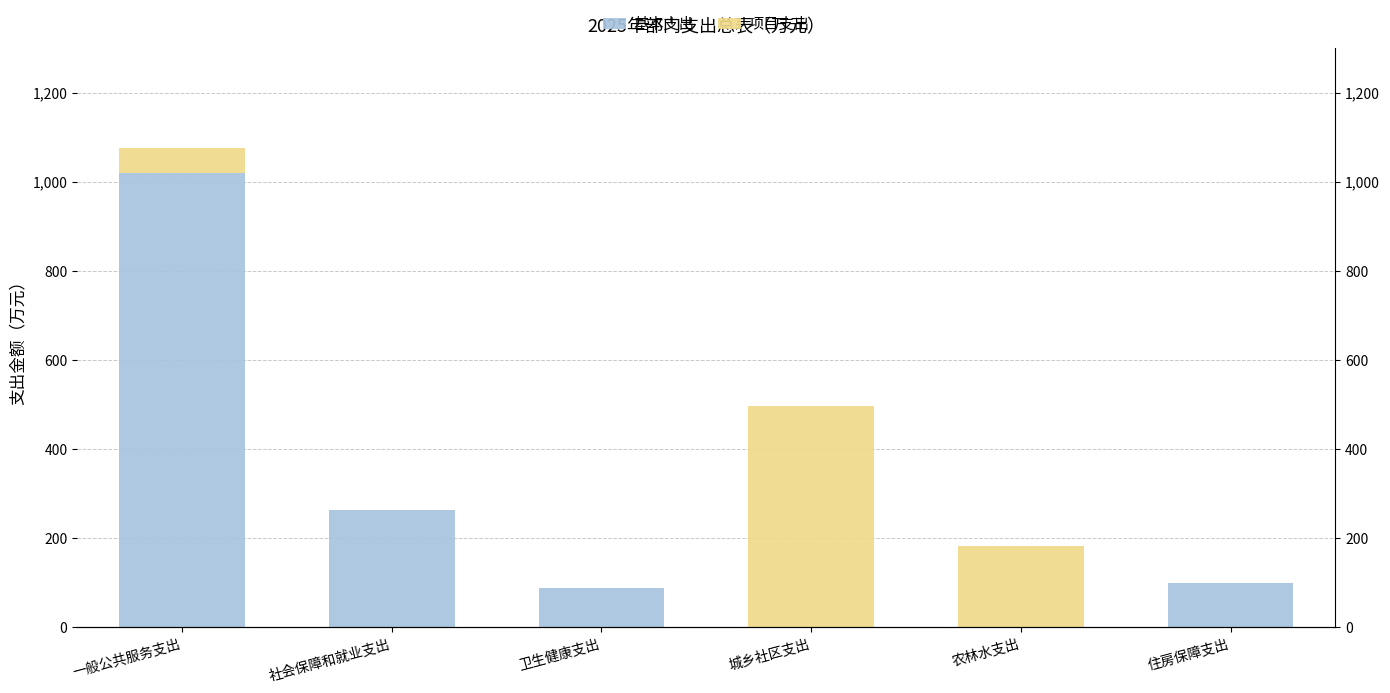

At how many categories does at least one series exceed 937?

1